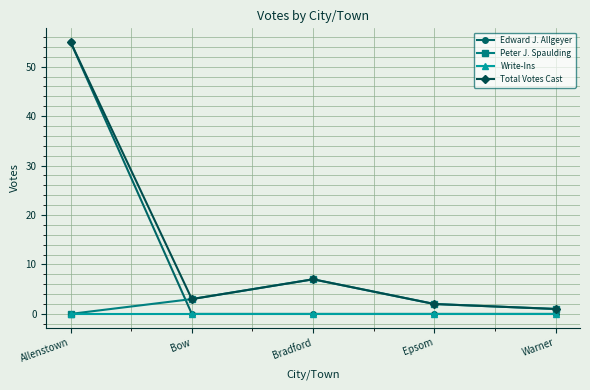

What is the spread (max minus min) of values at Bow?

3